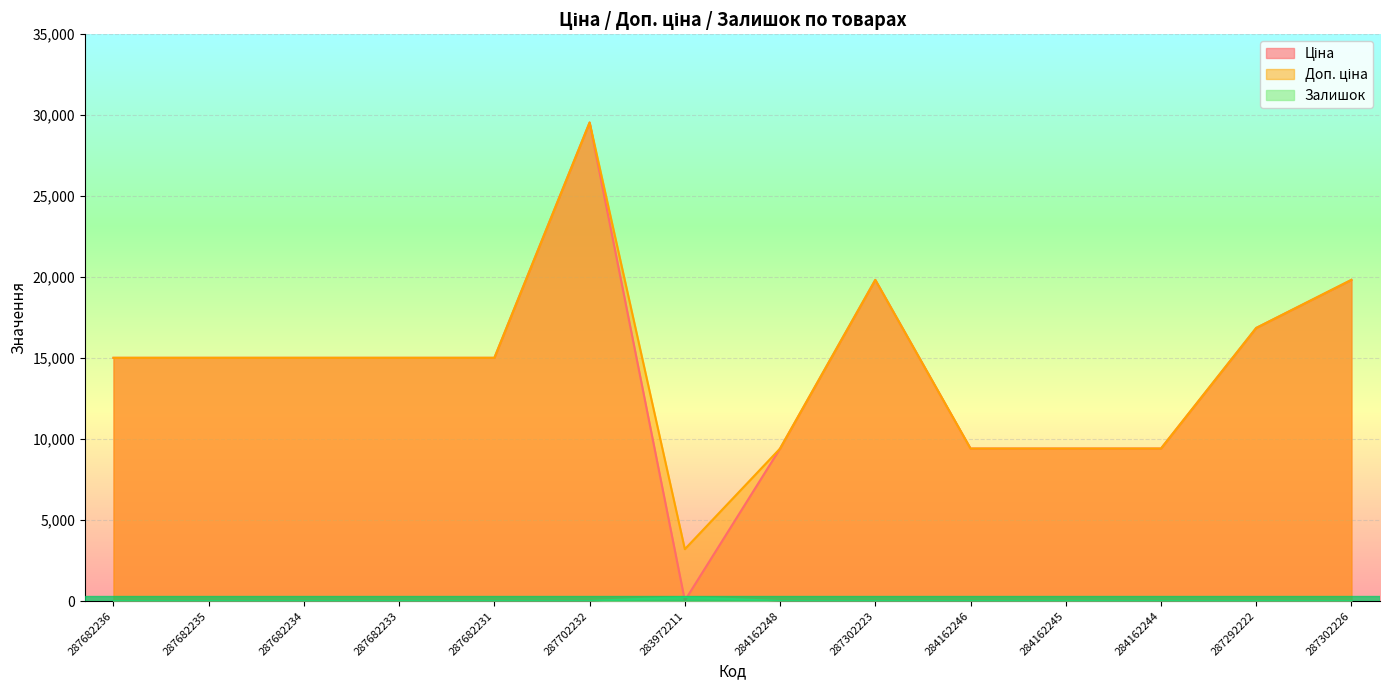

What is the difference between the Доп. ціна values at 287302226 and 287292222?

2967.9